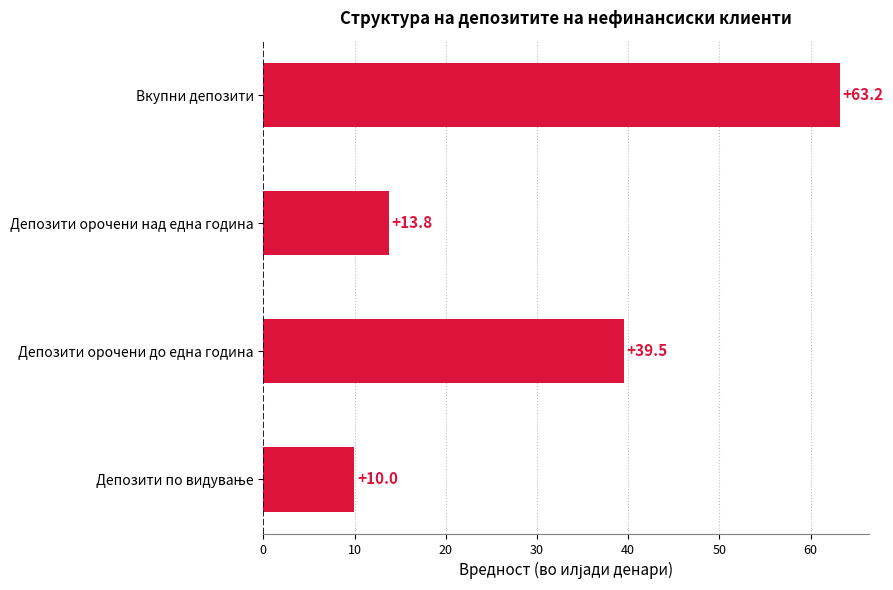

What is the sum of all values?

126.5